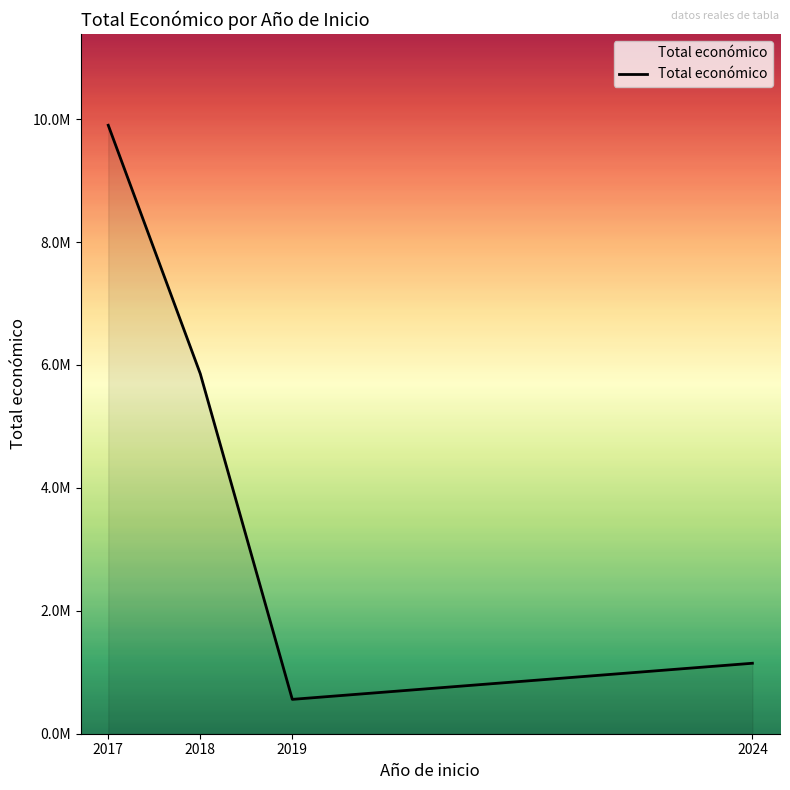

What is the value of the 2nd point from the left?

5857441